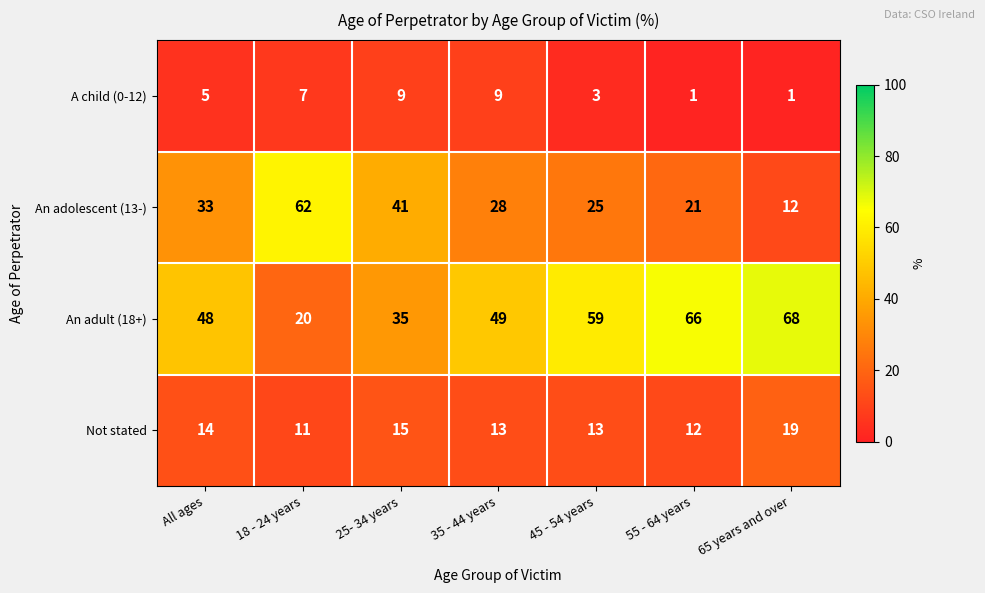

Count the A child (0-12) values in the range 1 to 9.

7